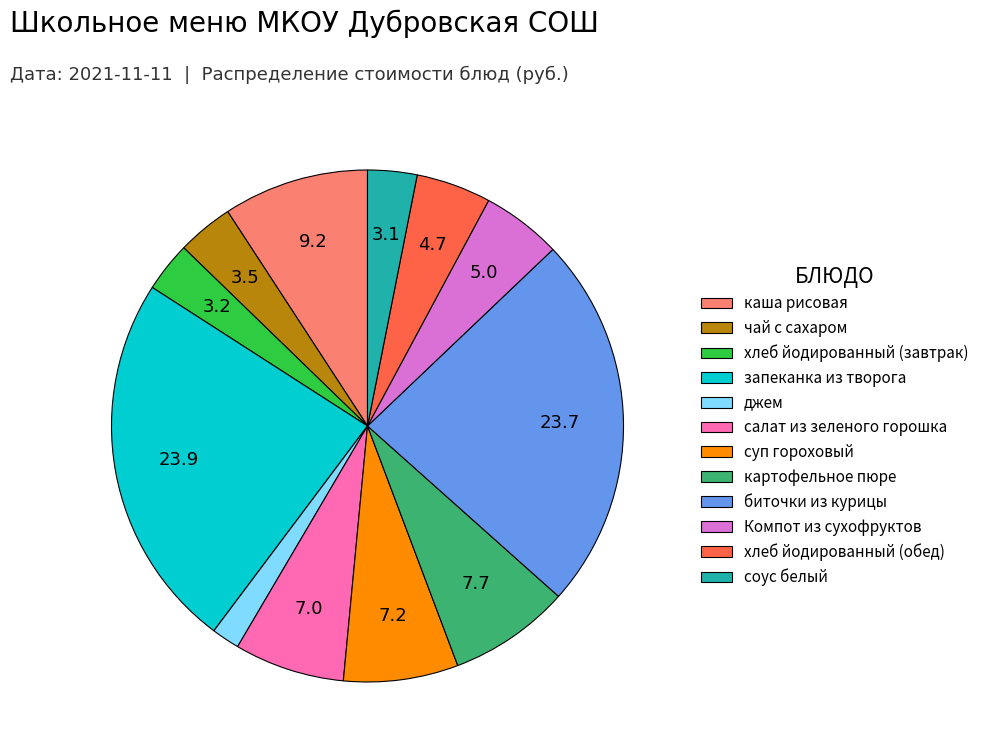

Which category has the smallest portion of the pie?

джем